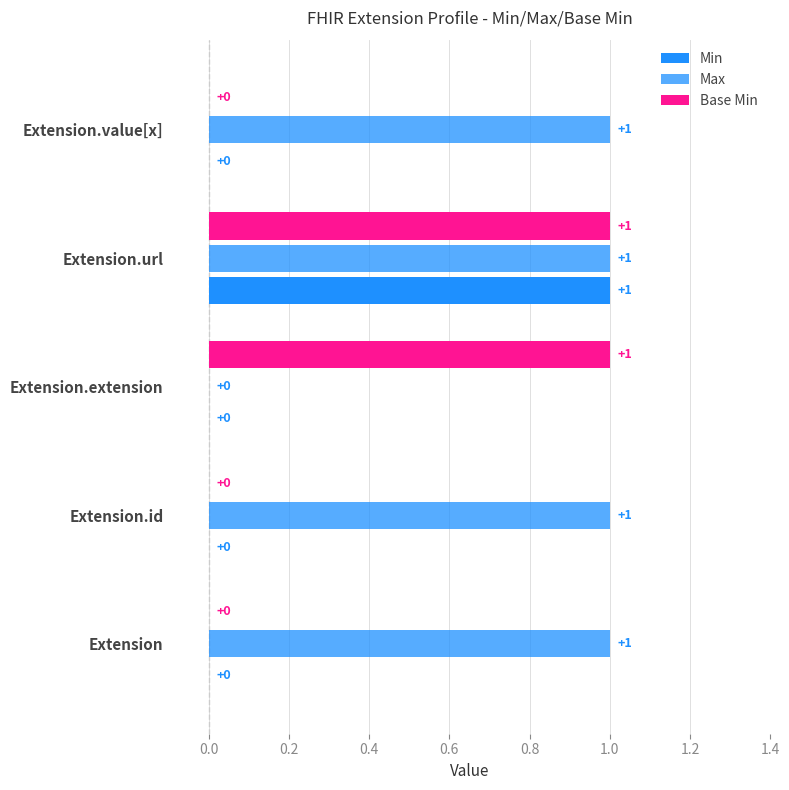

What is the average value of the Max series?

1